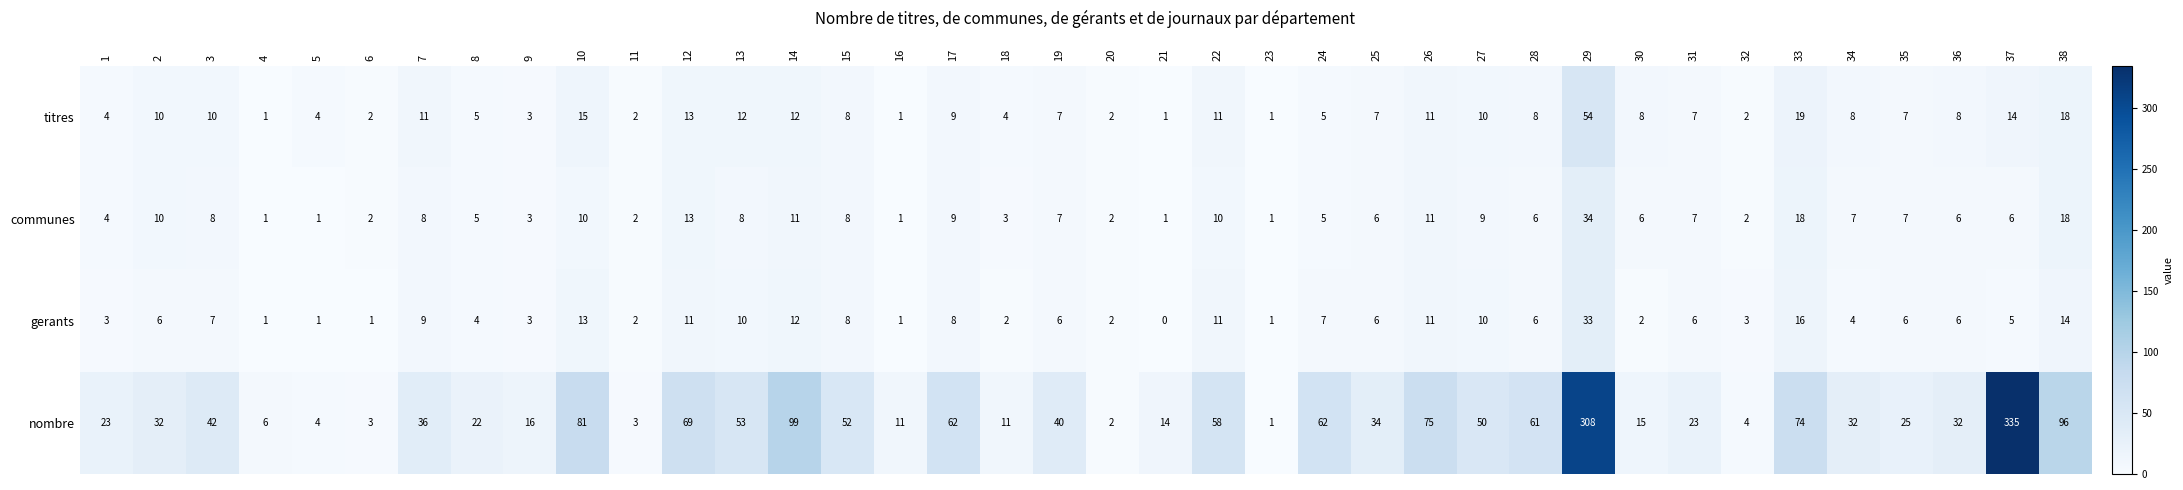

At which category does the chart reach its minimum across all series?

21